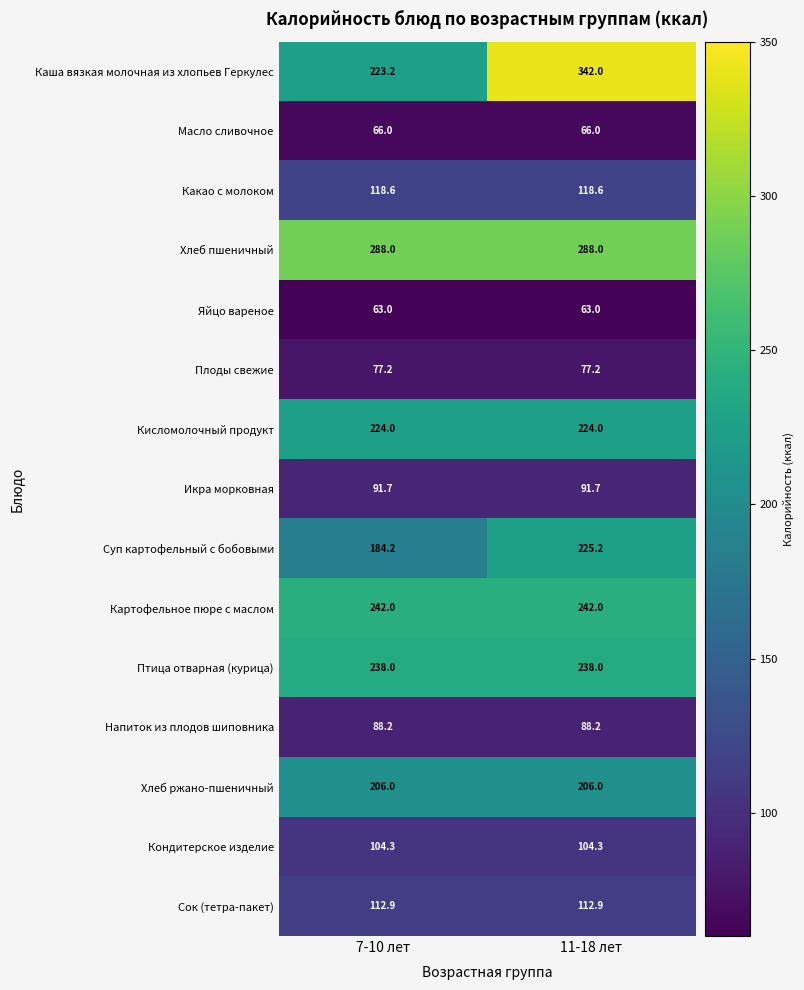

Rank the series by their maximum value, from highest to lowest.

Каша вязкая молочная из хлопьев Геркулес, Хлеб пшеничный, Картофельное пюре с маслом, Птица отварная (курица), Суп картофельный с бобовыми, Кисломолочный продукт, Хлеб ржано-пшеничный, Какао с молоком, Сок (тетра-пакет), Кондитерское изделие, Икра морковная, Напиток из плодов шиповника, Плоды свежие, Масло сливочное, Яйцо вареное